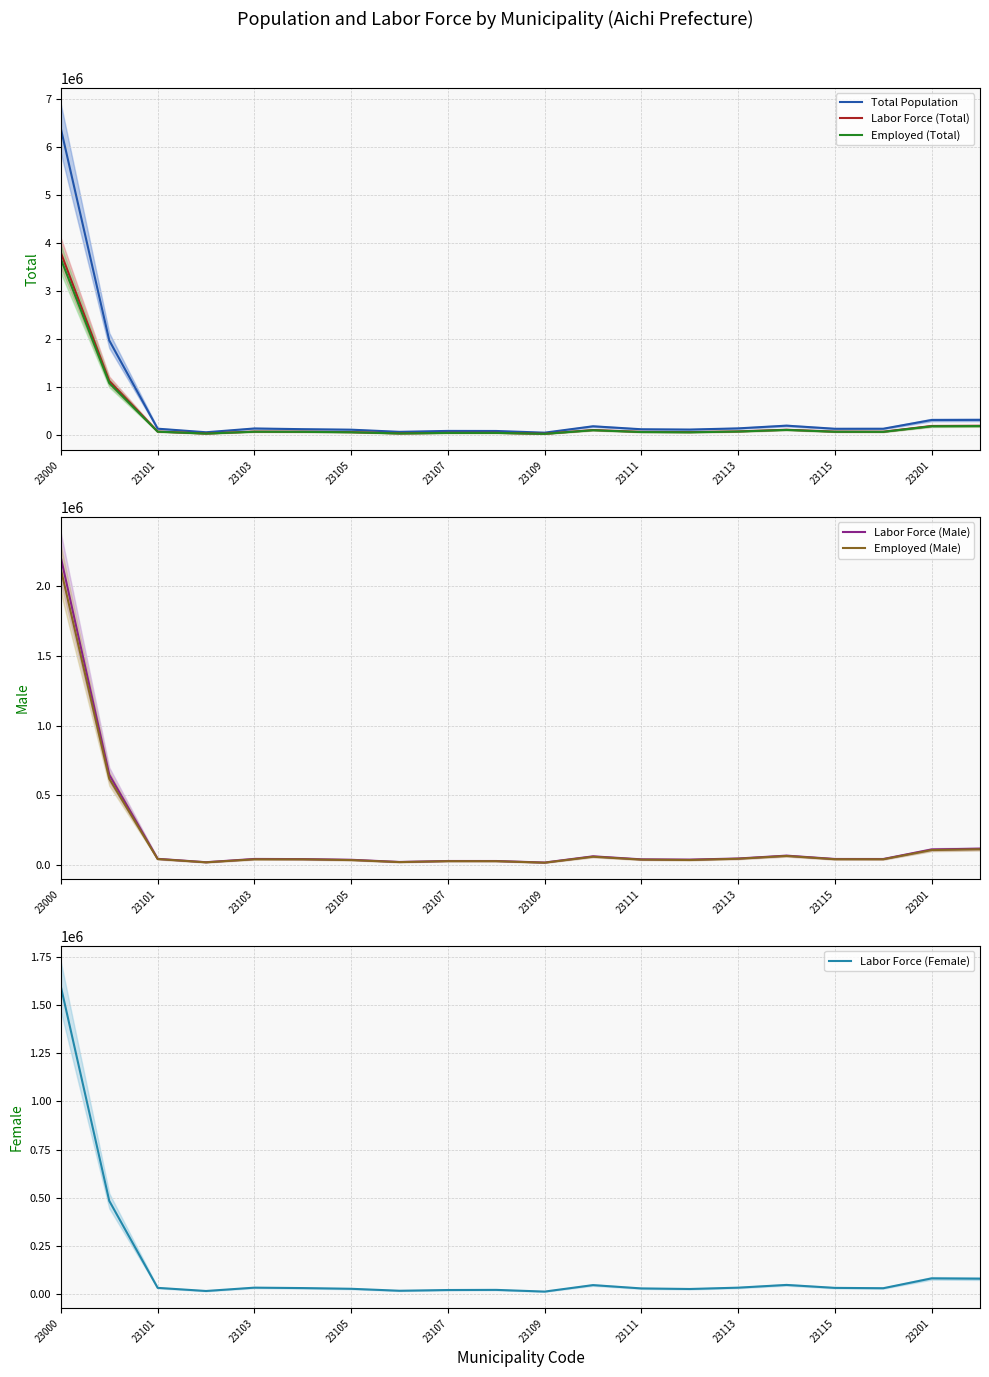

Reading left to right, transcribe all the data shown in this chart.

Total Population: 6379420	1975005	139484	64929	143940	129237	118803	73777	93051	91776	56569	189498	127569	121262	145920	202681	137783	138726	320098	322461
Labor Force (Total): 3798840	1133517	79652	39029	79814	76547	67983	42095	52822	53446	33628	111840	72924	68173	82957	117744	78409	76454	196081	199924
Employed (Total): 3668611	1088005	76974	37543	75931	73683	64836	40263	51065	51624	32006	107250	69620	64194	80052	113847	75463	73654	189331	193766
Labor Force (Male): 2204370	648908	45761	21403	44853	43786	38918	23234	30165	30064	19076	63691	42000	40152	48086	68644	44644	44431	113020	118483
Employed (Male): 2120276	619963	44168	20619	42356	41939	36802	22281	28986	28879	18005	60830	39930	37335	46235	66183	42835	42580	108566	114601
Labor Force (Female): 1594470	484609	33891	17626	34961	32761	29065	18861	22657	23382	14552	48149	30924	28021	34871	49100	33765	32023	83061	81441